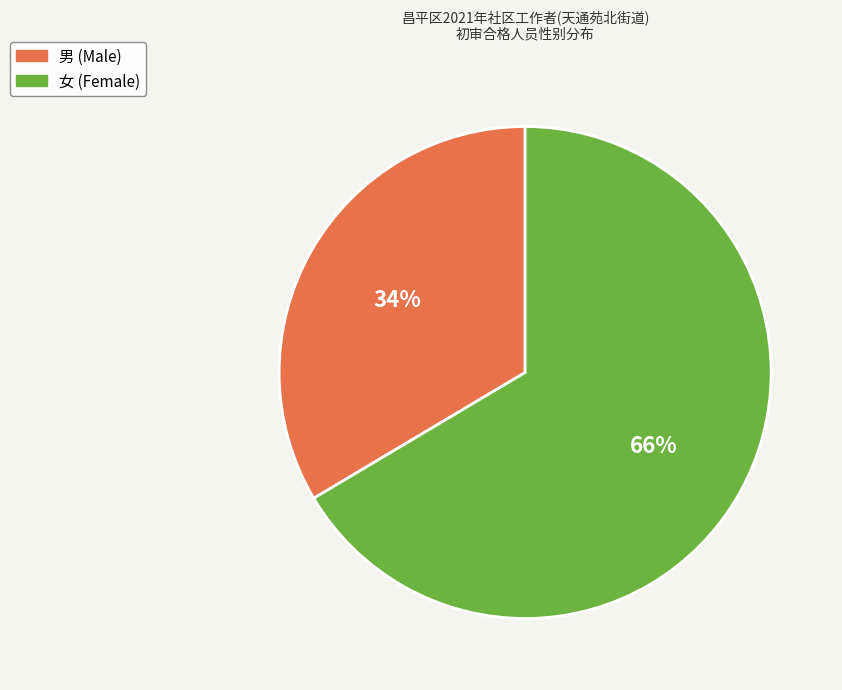

Which category has the smallest portion of the pie?

男